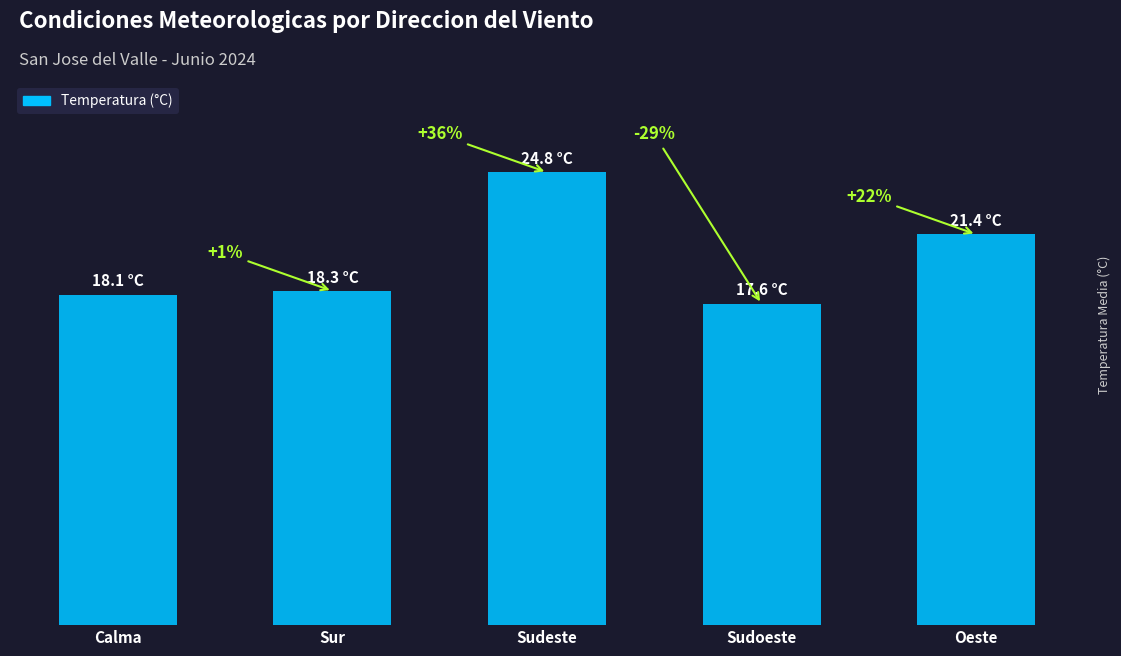

What value does the data have at Sur?

18.3